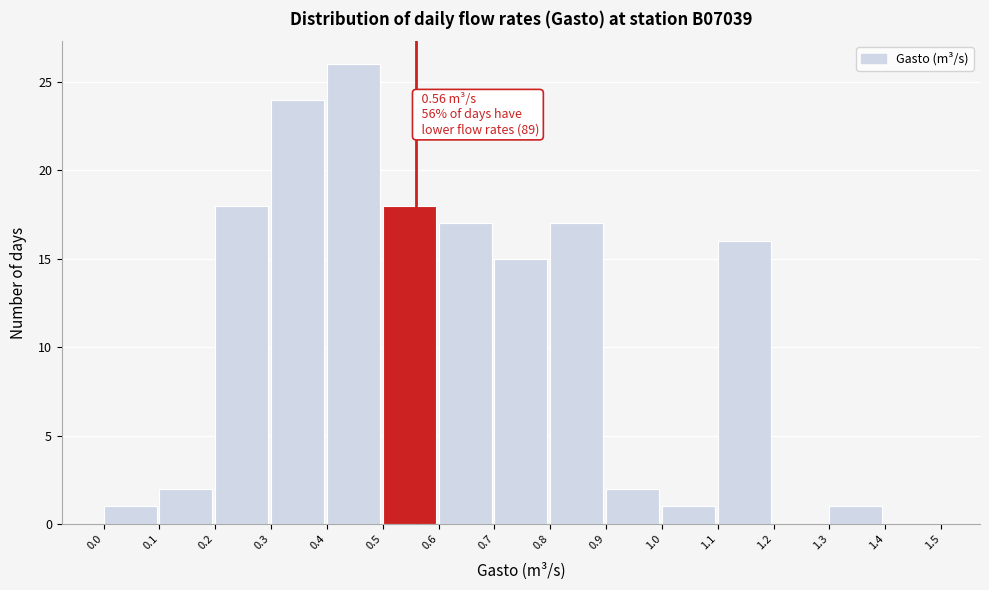

Over which range of the x-axis is the bar tallest?

0.4 to 0.5